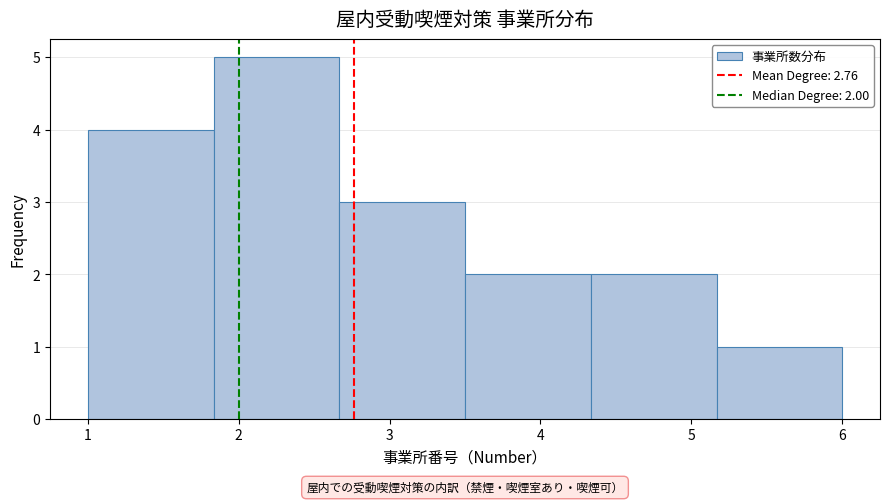

Which range on the x-axis has the tallest bar?

1.8 to 2.7